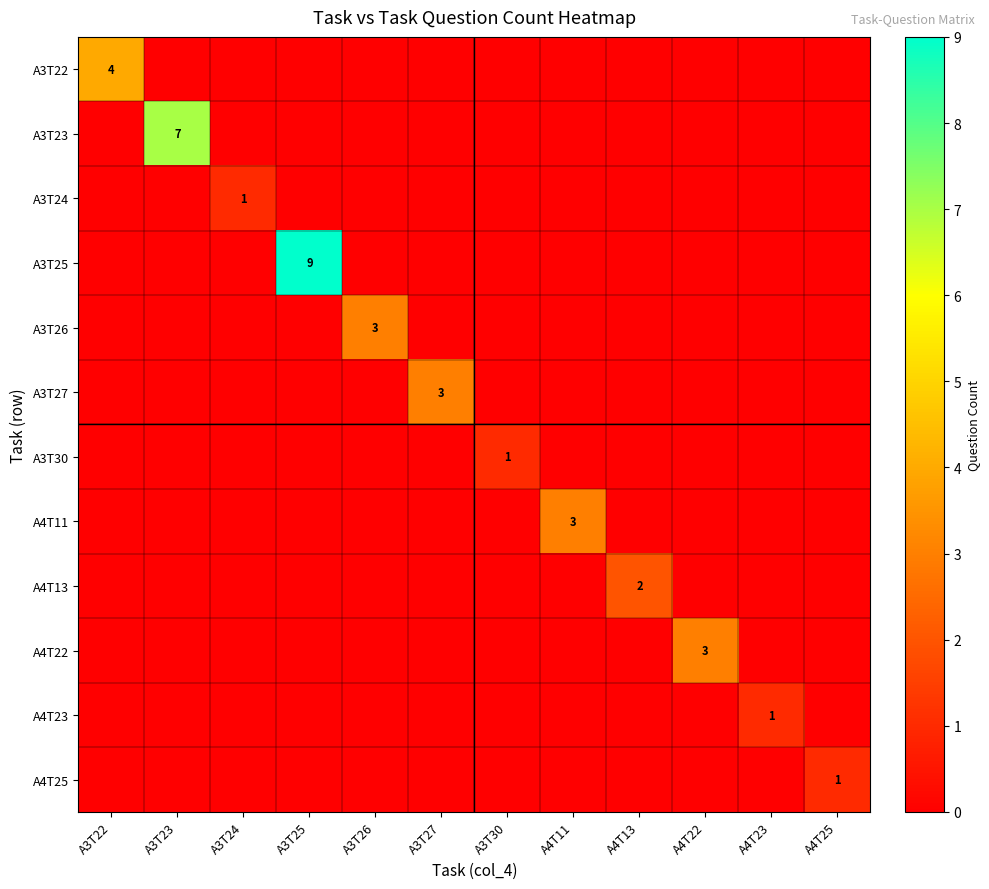

Between A3T26 and A3T27, which is larger?

A3T26